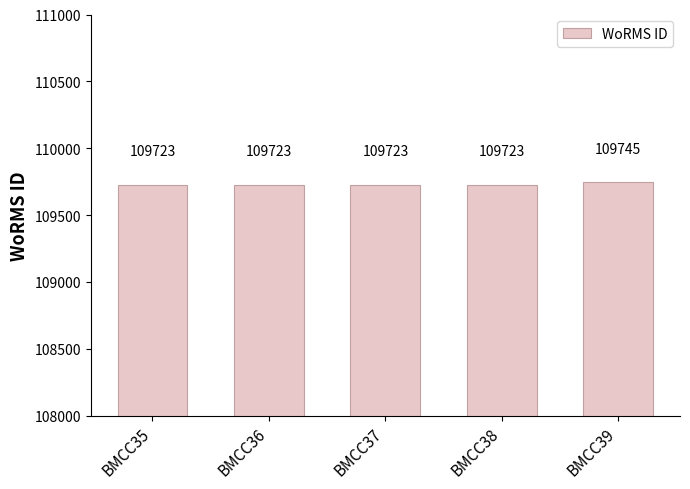

What is the greatest value displayed?

109745